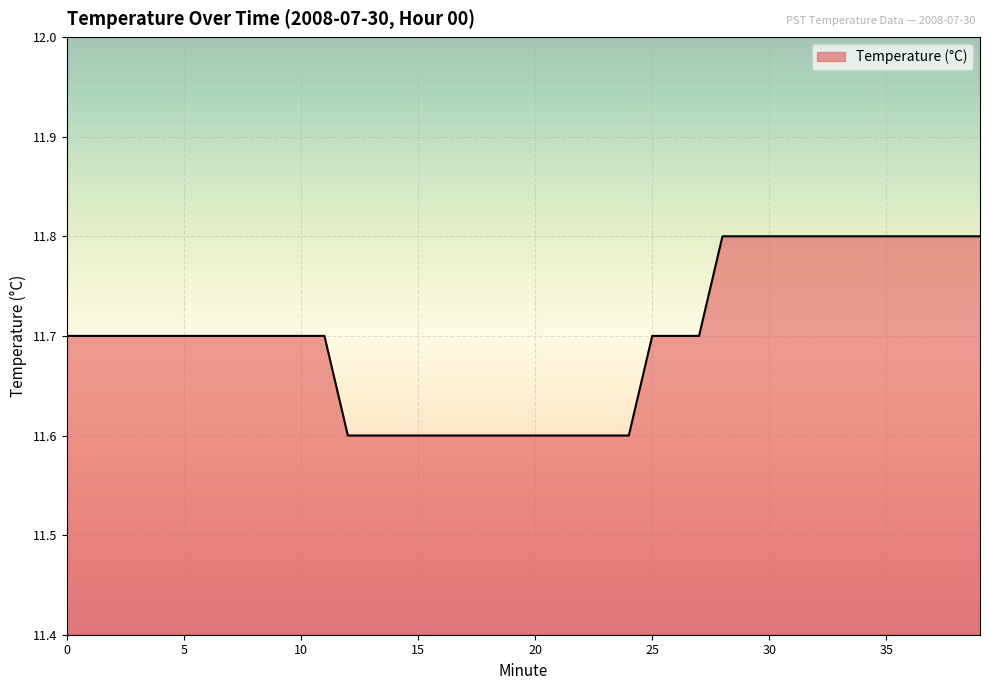

What is the maximum value shown in the chart?

11.8